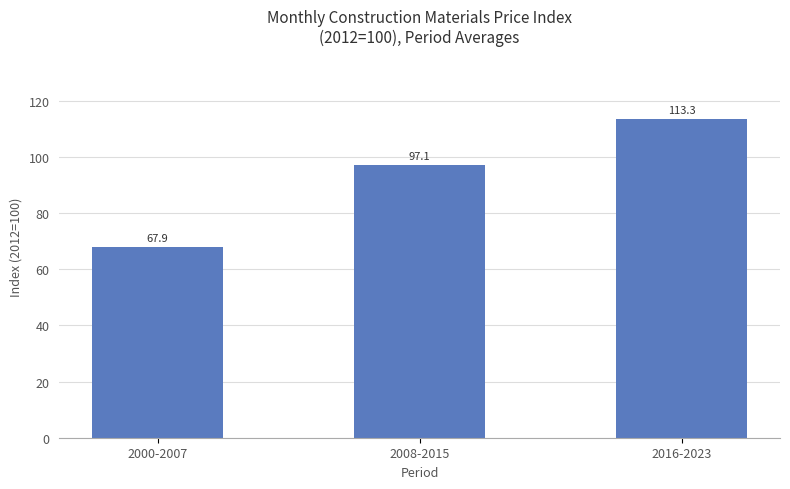

The value at 2000-2007 is 67.9. True or false?

True